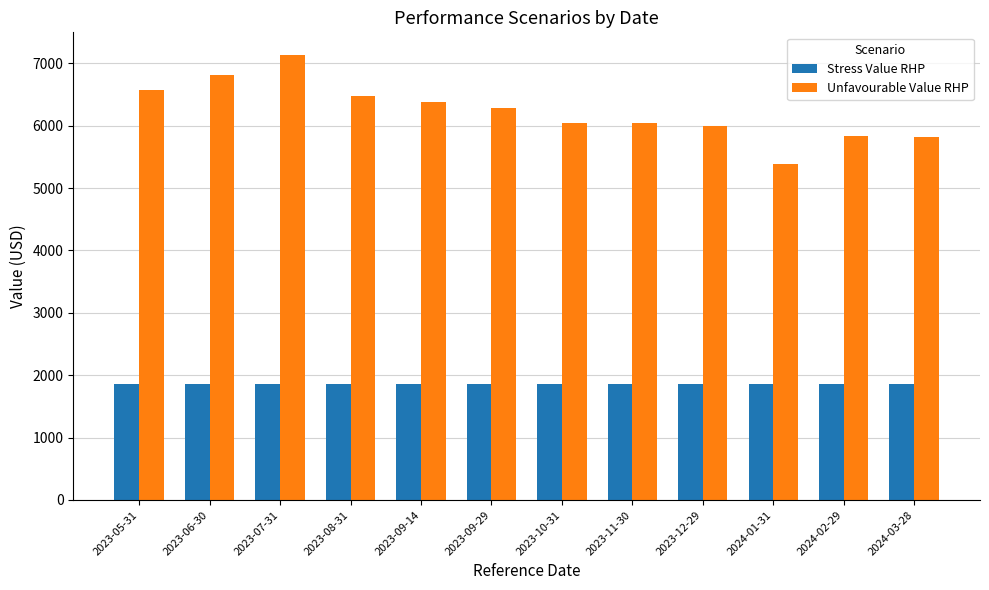

Which series changed the most between 2023-12-29 and 2024-01-31?

Unfavourable Value RHP